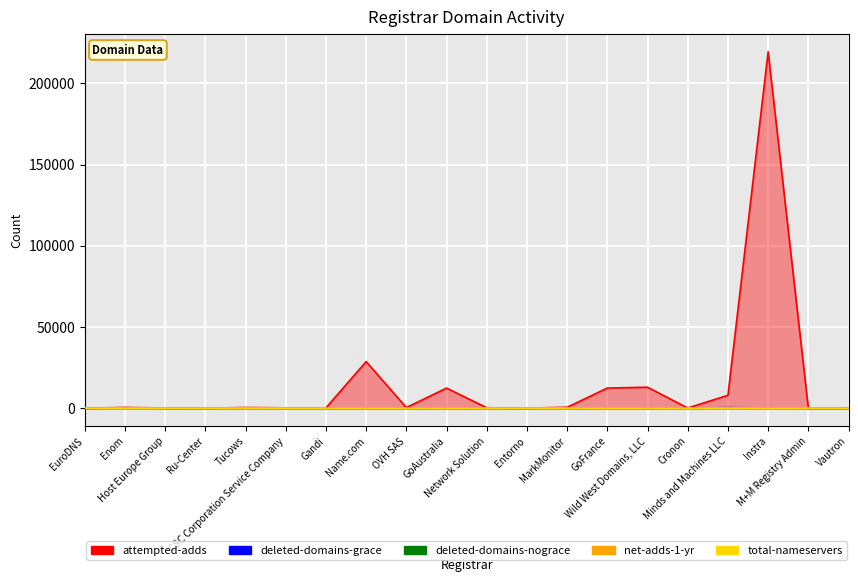

The attempted-adds series shows 148 at Host Europe Group. True or false?

True